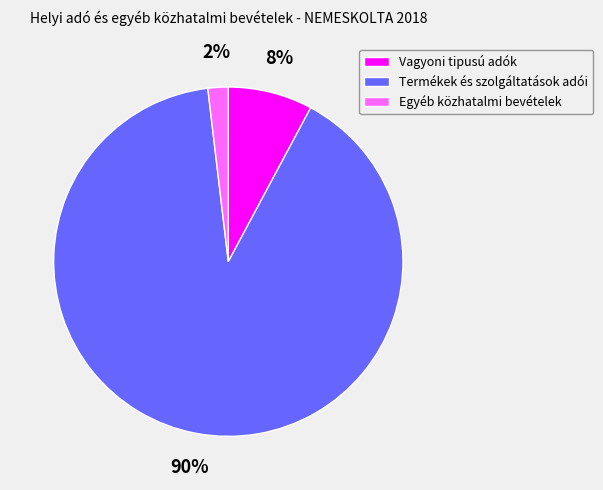

Is the sum of Termékek és szolgáltatások adói and Vagyoni tipusú adók greater than half?

Yes